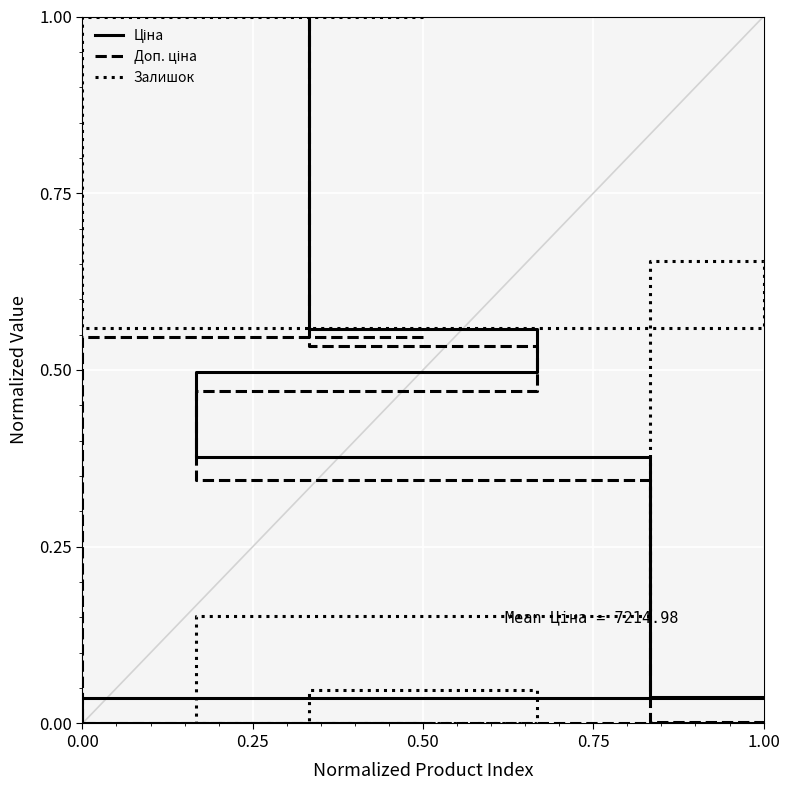

Is the value of Залишок at 1.25 greater than the value of Доп. ціна at 0.50?

No